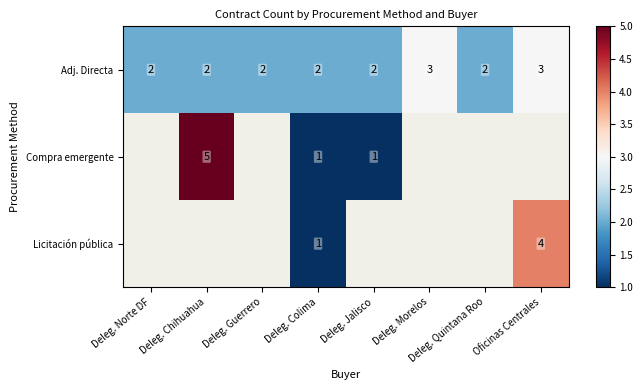

Count the Adj. Directa values in the range 2 to 3.

8